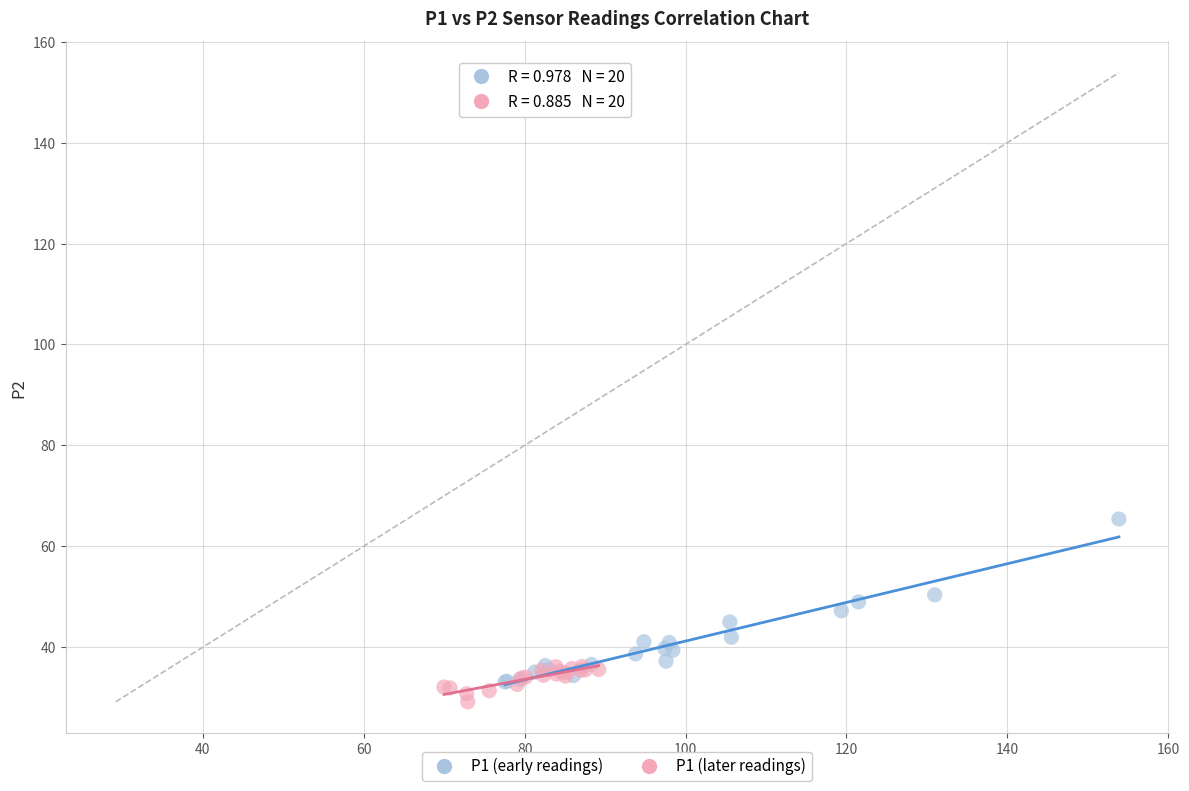

Which series reaches the maximum Y coordinate?

P1 (early readings)